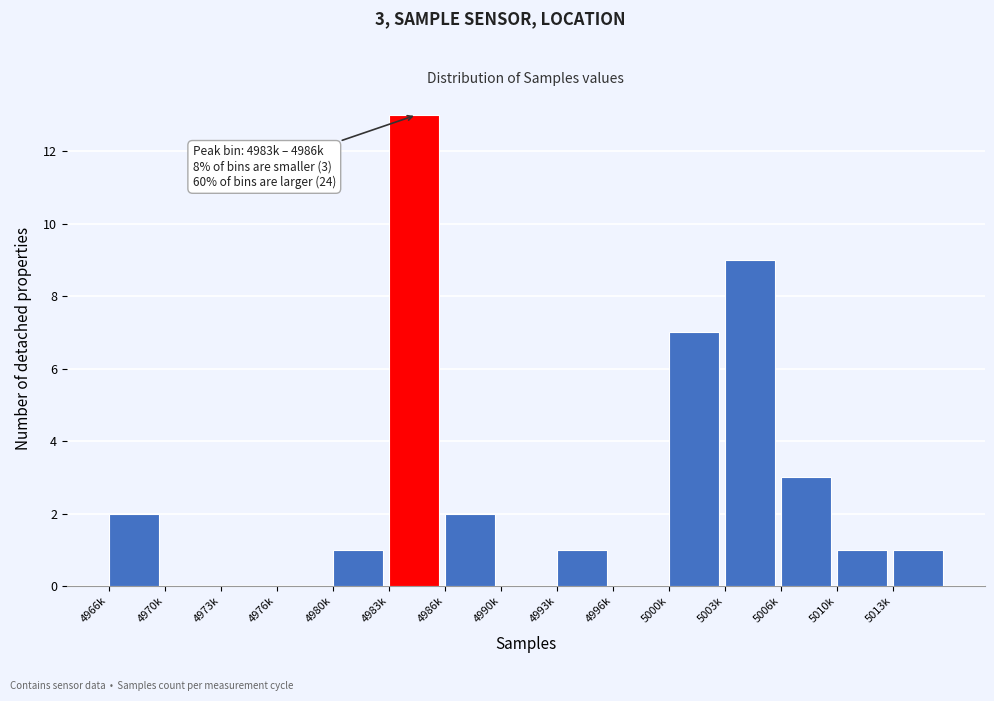

Reading left to right, what are all the values shown in this chart?

4966k=2	4970k=0	4973k=0	4976k=0	4980k=1	4983k=13	4986k=2	4990k=0	4993k=1	4996k=0	5000k=7	5003k=9	5006k=3	5010k=1	5013k=1